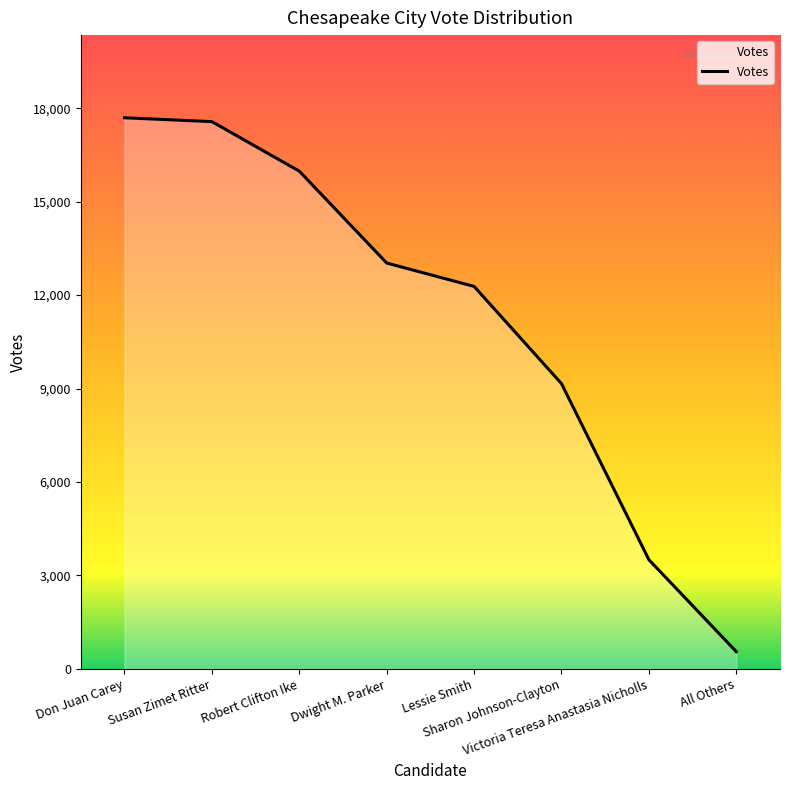

What is the minimum value shown in the chart?

550